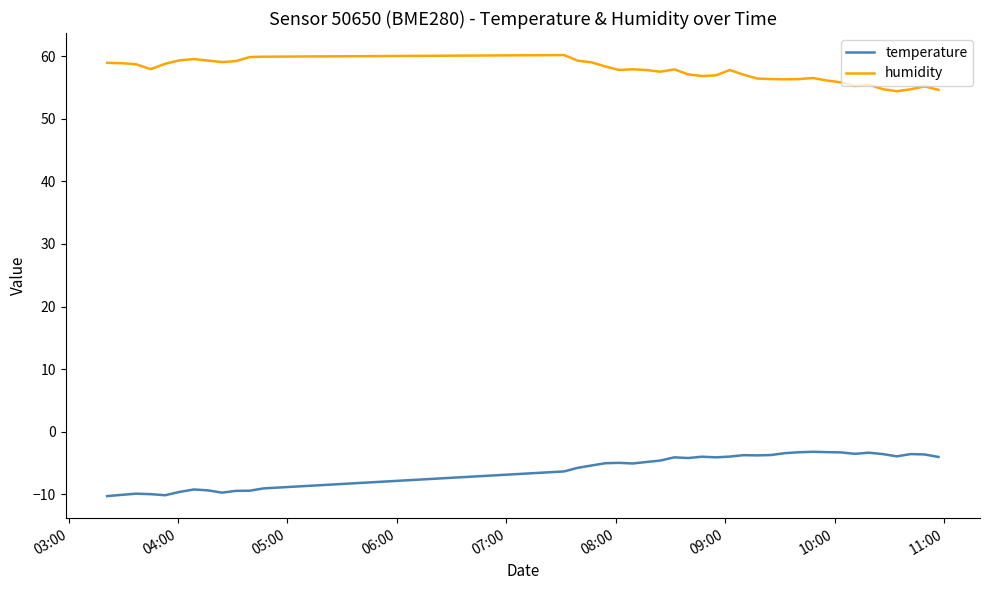

Count the number of categories in the chart.

40